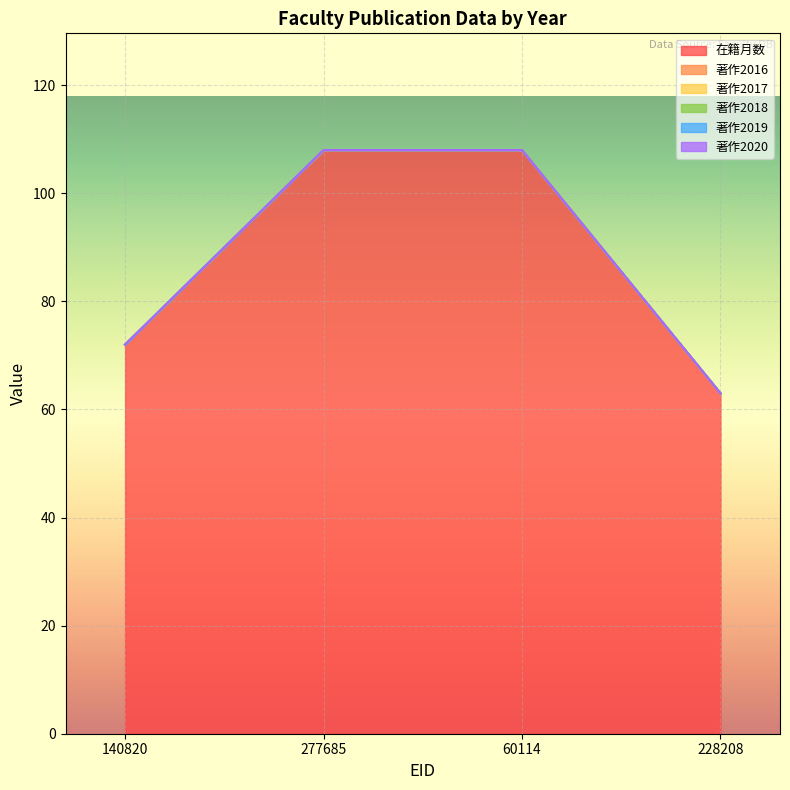

Reading left to right, what are all the values shown in this chart?

在籍月数: 72	108	108	63
著作2016: 0	0	0	0
著作2017: 0	0	0	0
著作2018: 0	0	0	0
著作2019: 0	0	0	0
著作2020: 0	0	0	0